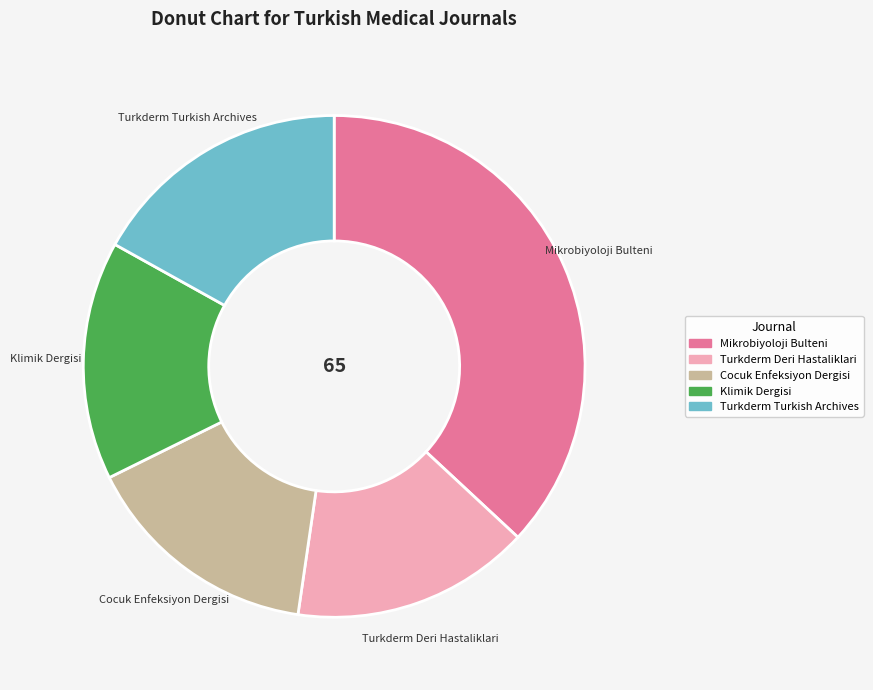

Approximately how many times larger is the value at Turkderm Turkish Archives compared to Klimik Dergisi?

1.1